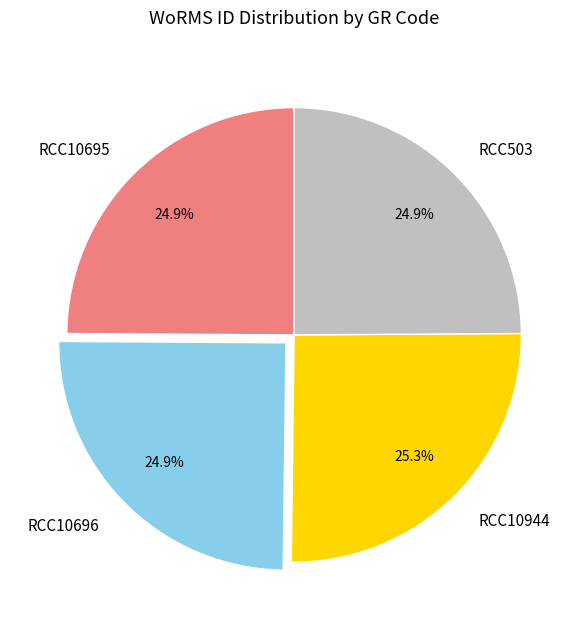

What is the ratio of the value at RCC503 to the value at RCC10944?

1.0